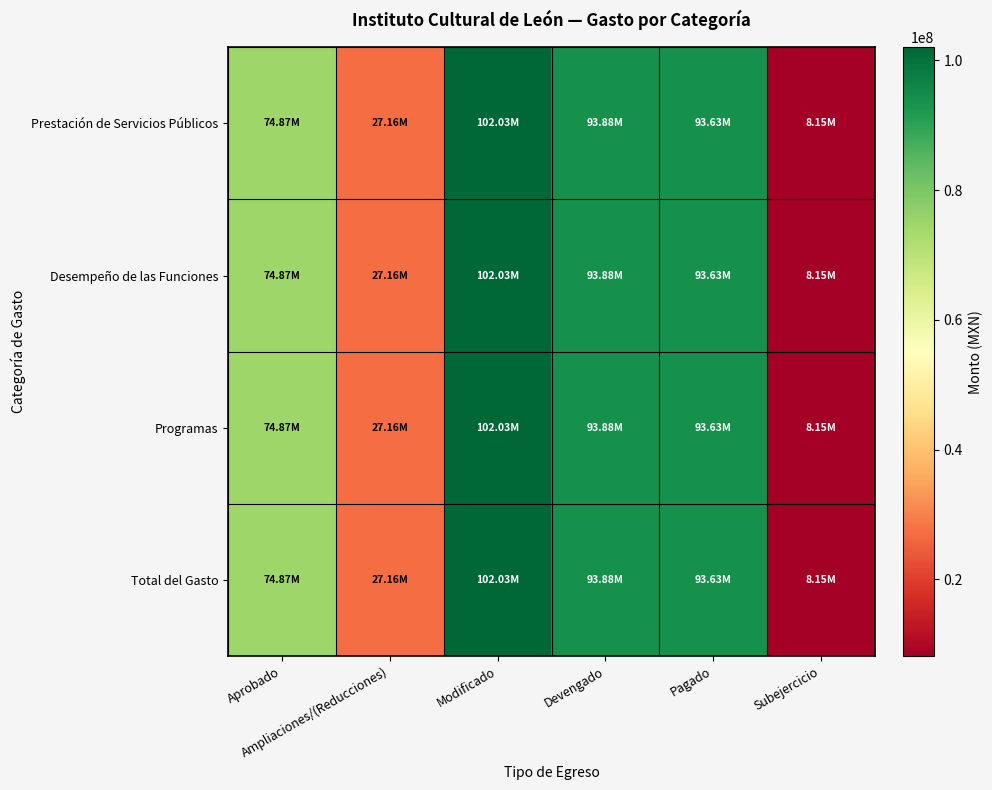

At which category is the sum across all series the highest?

Modificado